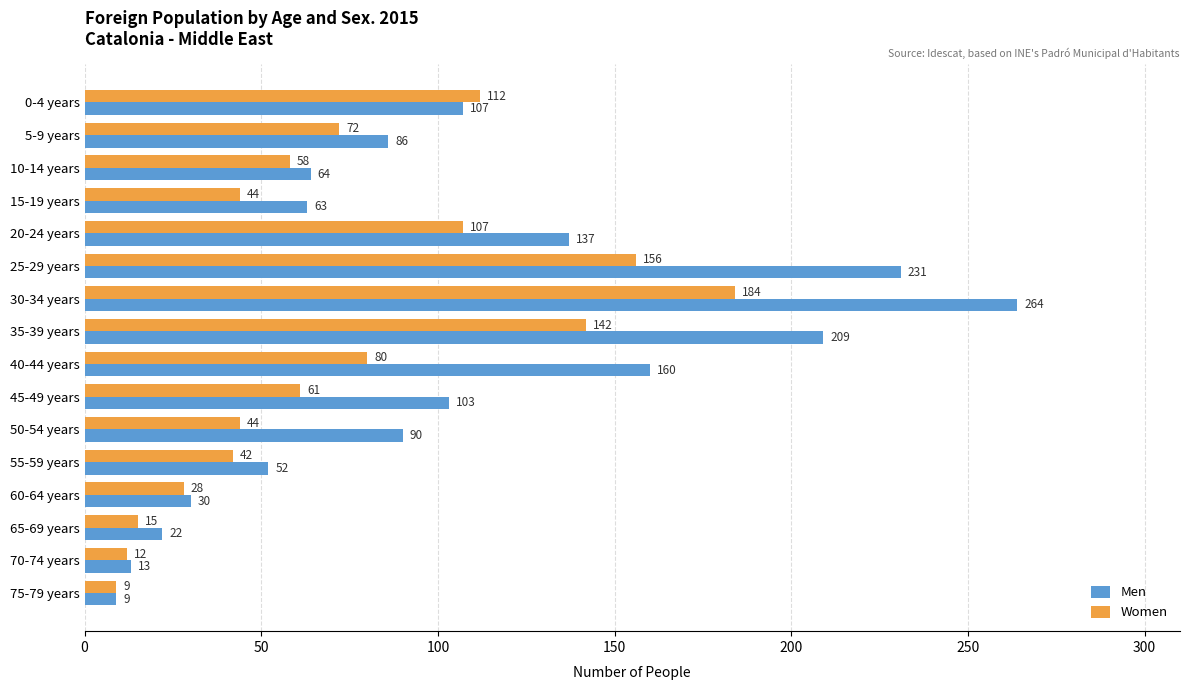

The value of Women at 50-54 years is 70. True or false?

False